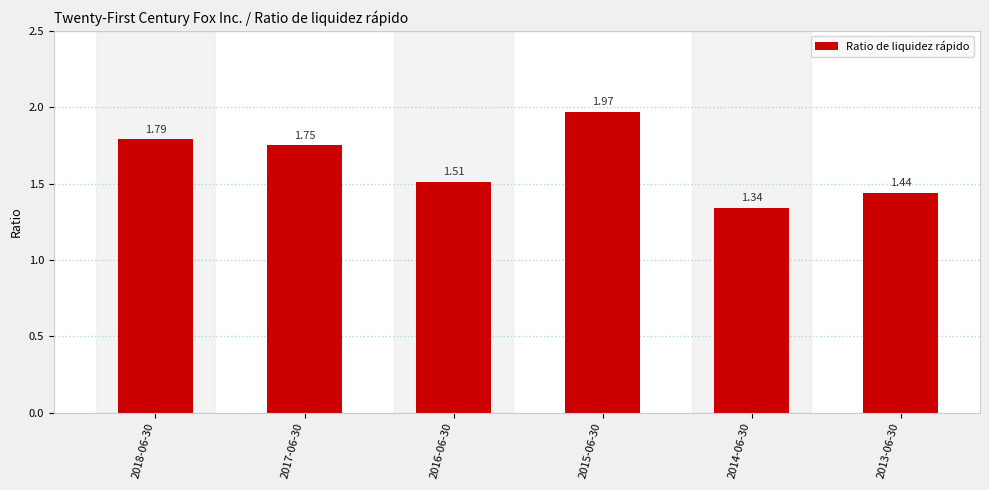

What is the difference between the values at 2013-06-30 and 2015-06-30?

0.5